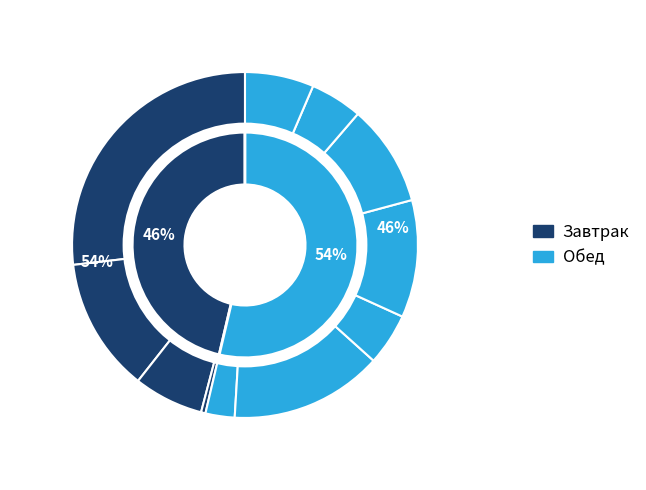

Do Компот из груш and Борщ с фасолью и картоф together represent more than half of the pie?

No